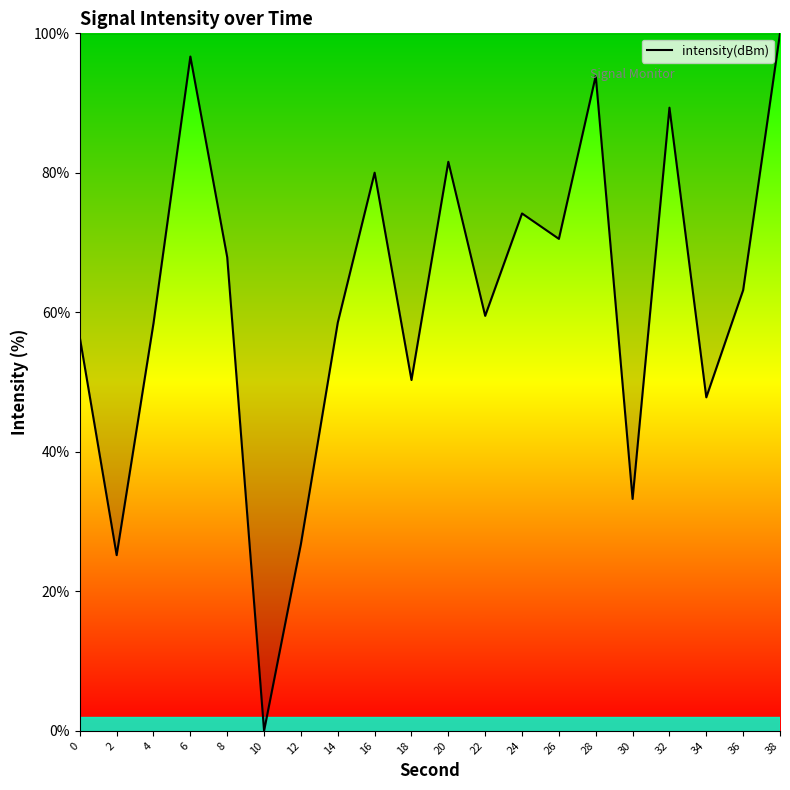

The value at 6 is 96.7. True or false?

True